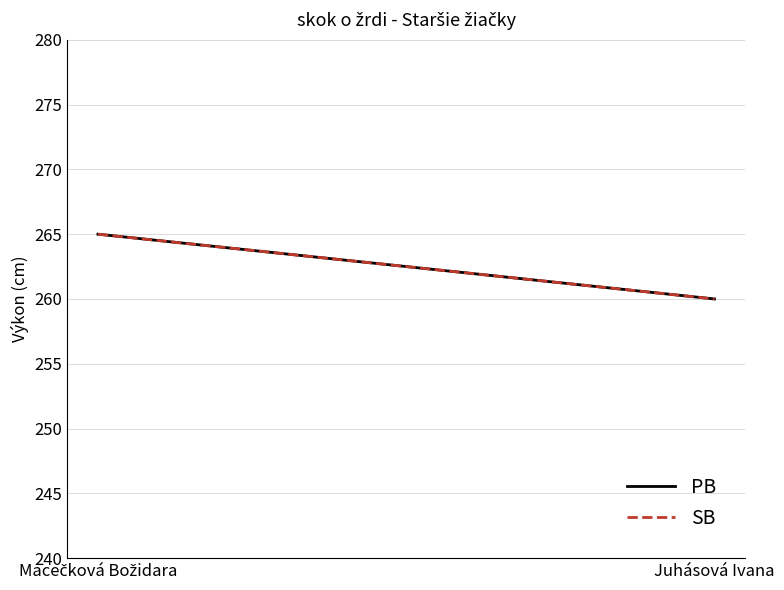

What is the approximate value of SB at Juhásová Ivana?

260